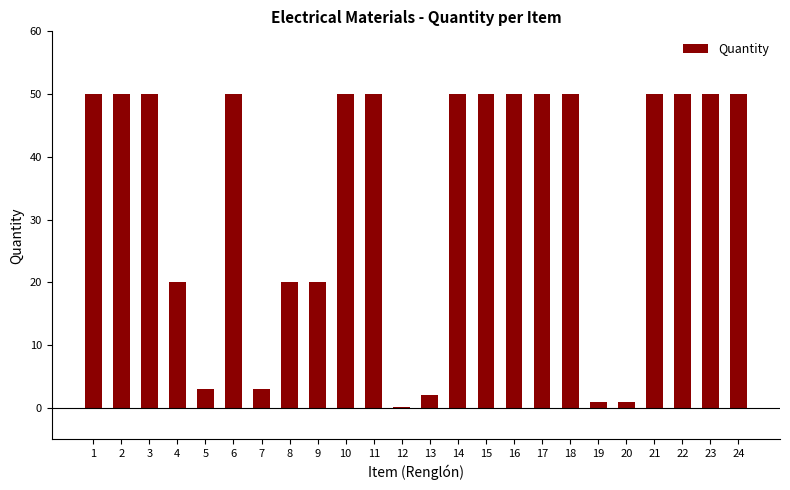

Which label corresponds to the smallest value in the chart?

12